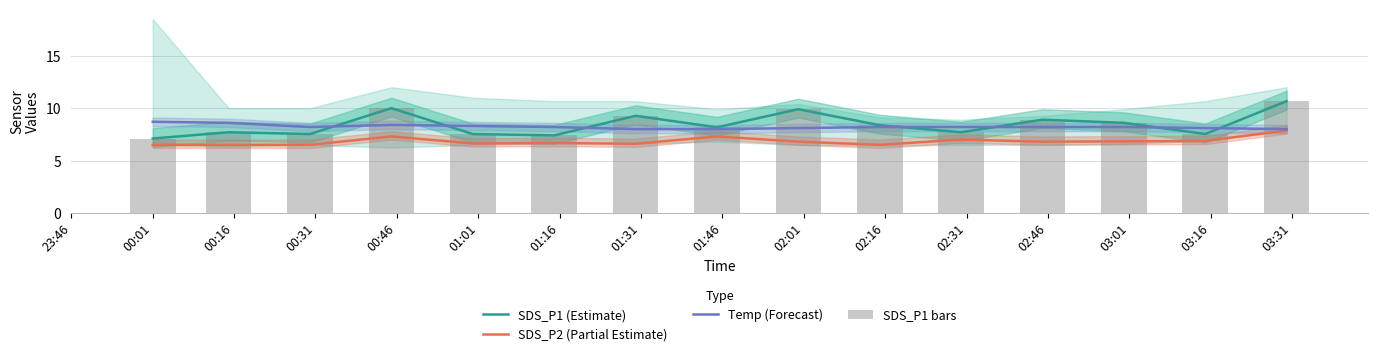

Which series changed the most between 23:46 and 03:16?

SDS_P1 (Estimate)